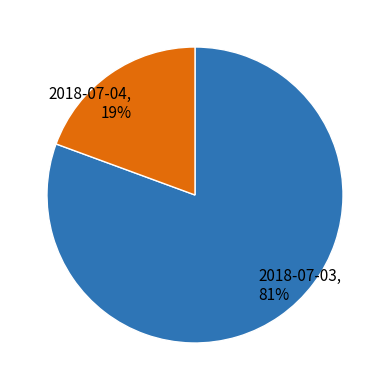

Do 2018-07-04 and 2018-07-03 together represent more than half of the pie?

Yes